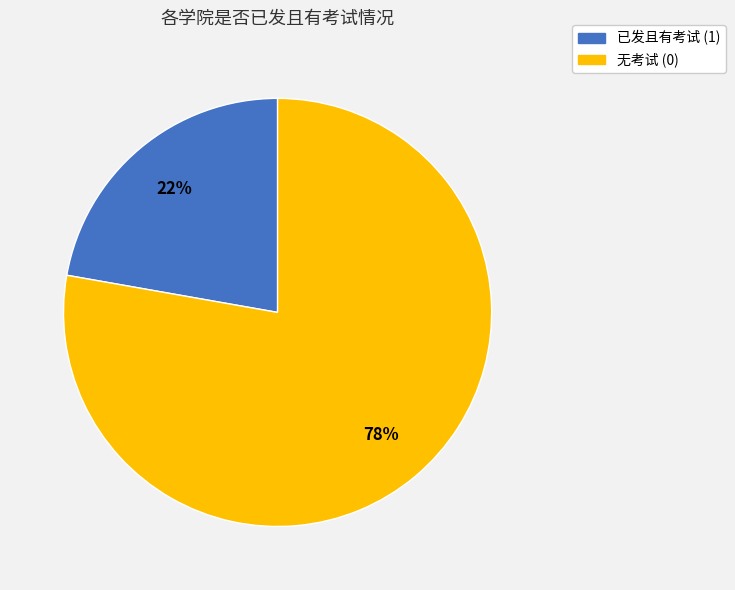

Count the number of slices in the pie.

2